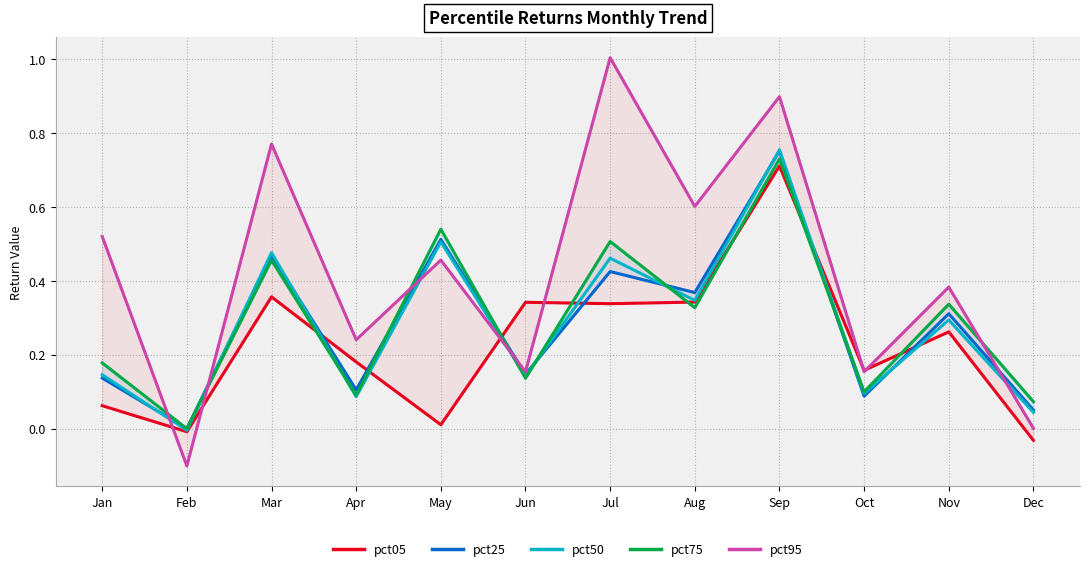

Reading left to right, what are all the values shown in this chart?

pct05: 0.1	-0.0	0.4	0.2	0.0	0.3	0.3	0.3	0.7	0.2	0.3	-0.0
pct25: 0.1	0.0	0.5	0.1	0.5	0.1	0.4	0.4	0.8	0.1	0.3	0.1
pct50: 0.1	-0.0	0.5	0.1	0.5	0.1	0.5	0.3	0.8	0.1	0.3	0.0
pct75: 0.2	-0.0	0.5	0.1	0.5	0.1	0.5	0.3	0.7	0.1	0.3	0.1
pct95: 0.5	-0.1	0.8	0.2	0.5	0.2	1.0	0.6	0.9	0.2	0.4	0.0